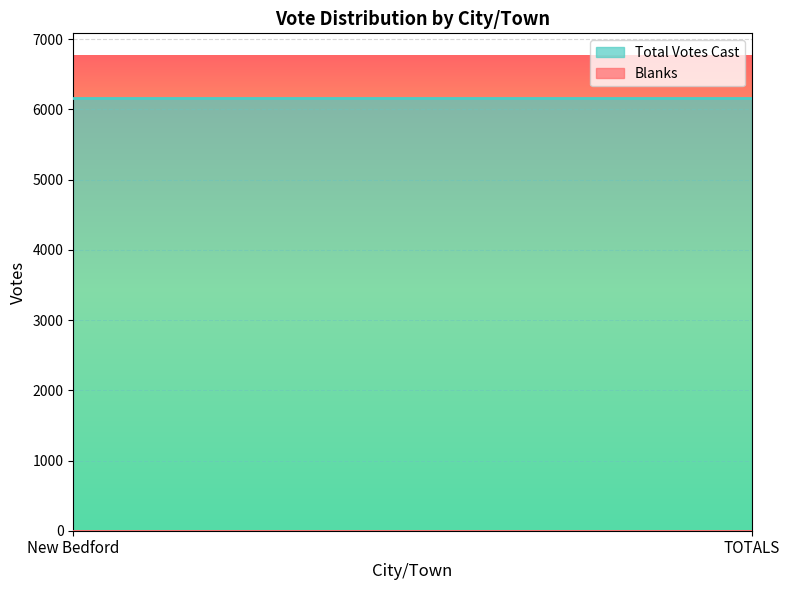

What position from the left is TOTALS?

2